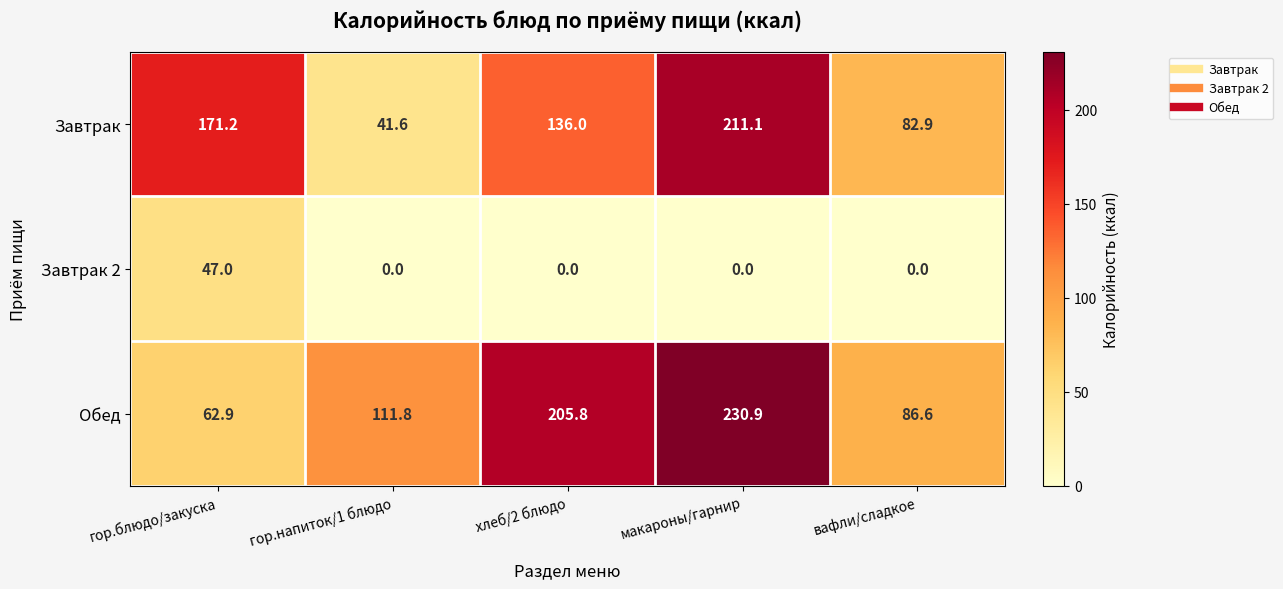

What is the maximum value shown in the chart?

230.9